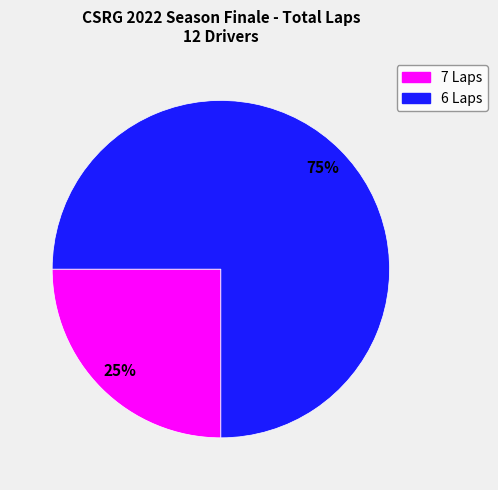

Is there any slice that represents more than half of the pie?

Yes